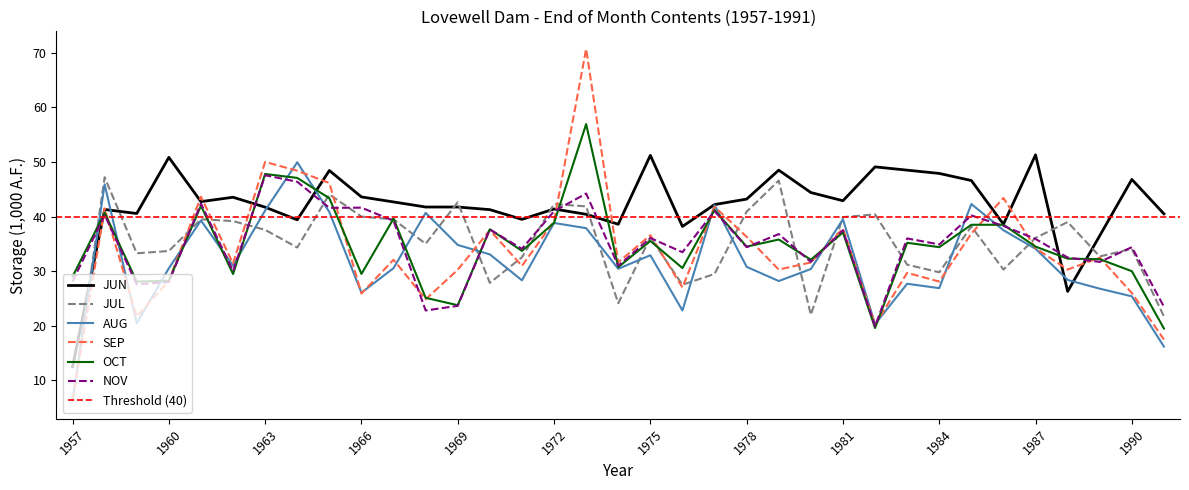

Where is the first local minimum for OCT?

1959